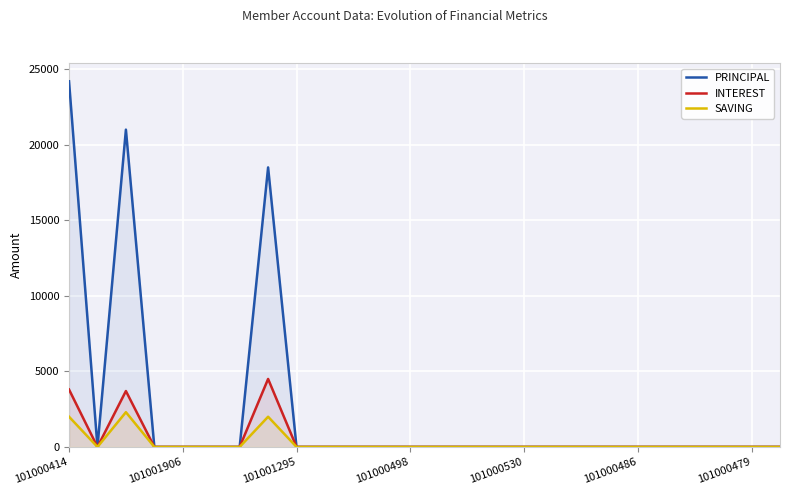

At which category does the chart reach its peak across all series?

101000414